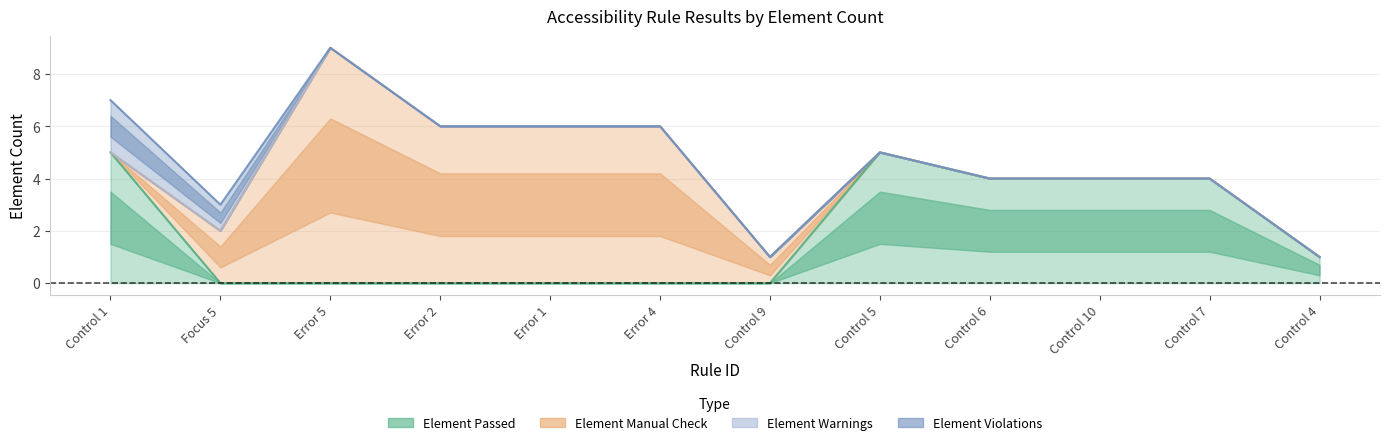

Which series changed the most between Error 1 and Control 6?

Element Manual Check